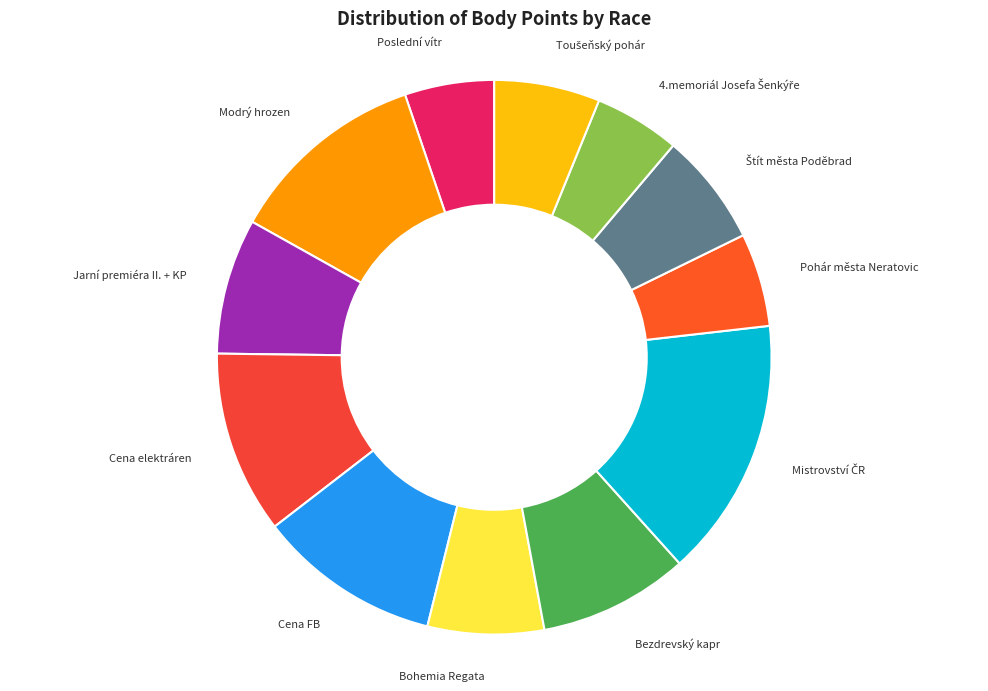

Approximately how many times larger is the value at Cena FB compared to Poslední vítr?

2.0